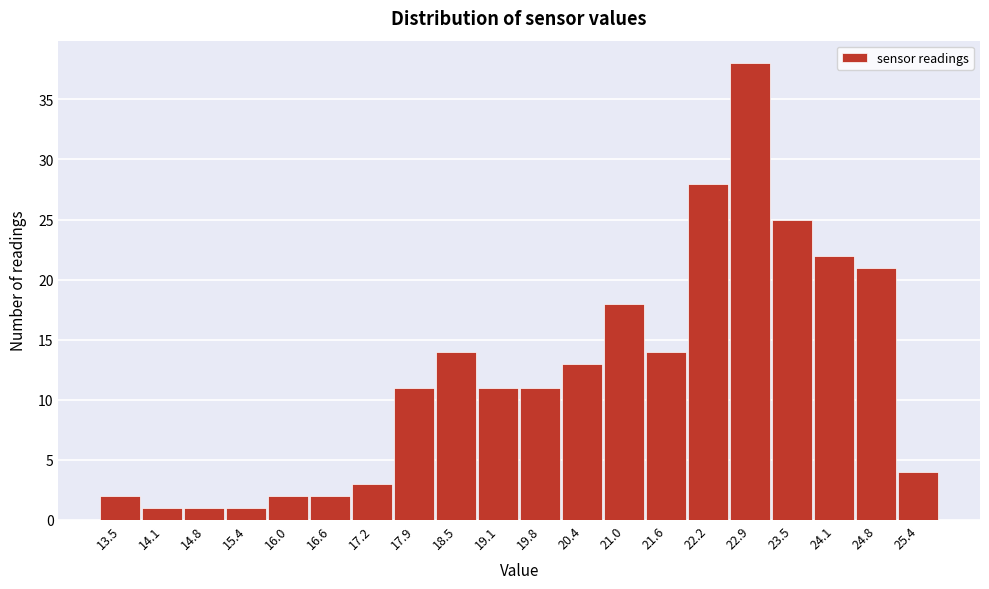

Reading left to right, transcribe all the data shown in this chart.

13.5=2	14.1=1	14.8=1	15.4=1	16.0=2	16.6=2	17.2=3	17.9=11	18.5=14	19.1=11	19.8=11	20.4=13	21.0=18	21.6=14	22.2=28	22.9=38	23.5=25	24.1=22	24.8=21	25.4=4